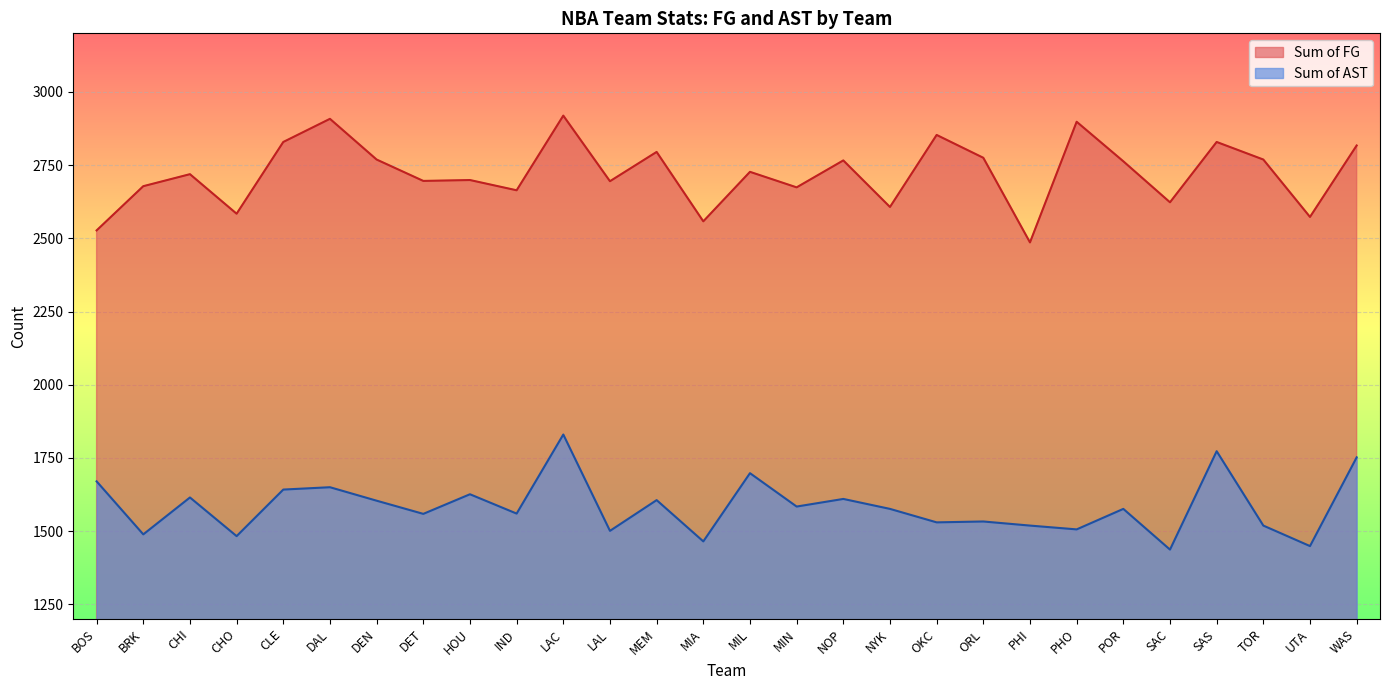

Rank the series by their average value, from lowest to highest.

Sum of AST, Sum of FG